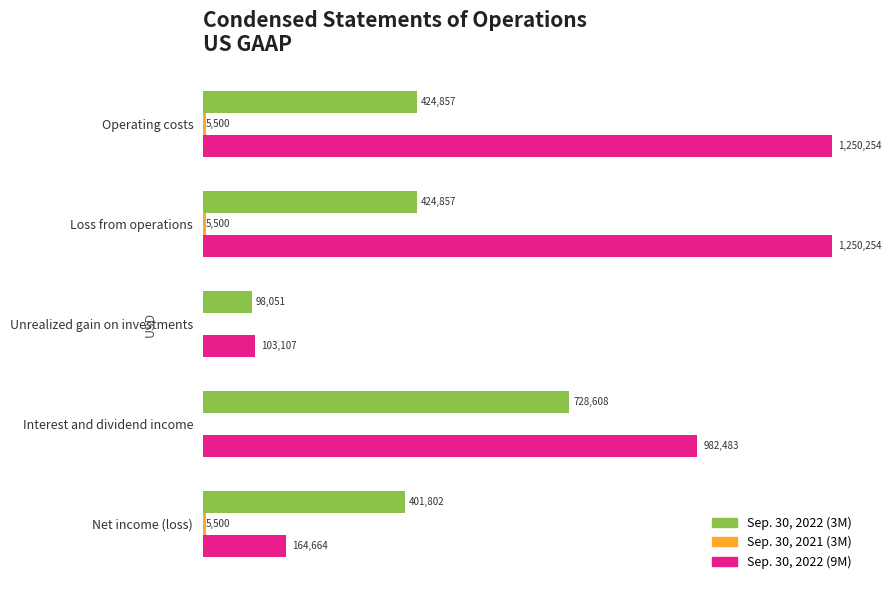

What are all the series names shown in the legend?

Sep. 30, 2022 (3M), Sep. 30, 2021 (3M), Sep. 30, 2022 (9M)